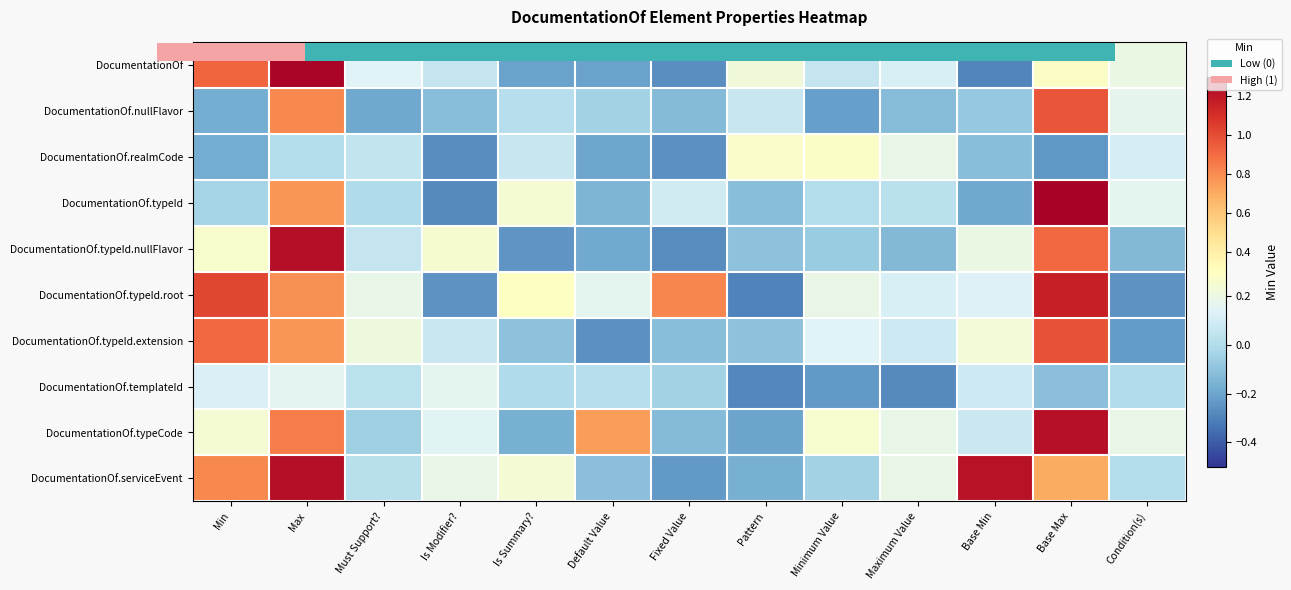

What is the average value of the DocumentationOf series?

0.2